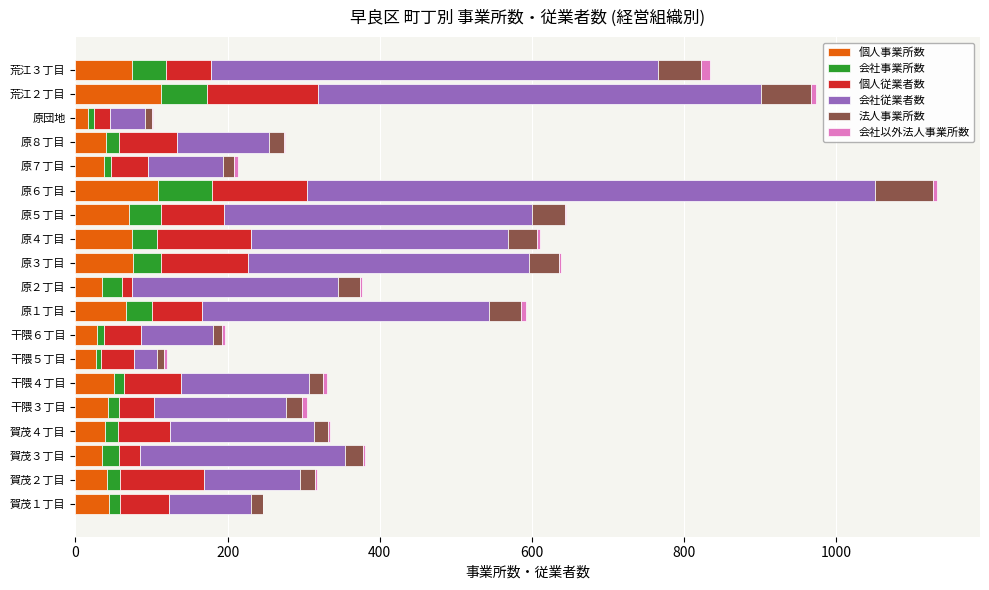

Count the number of categories in the chart.

19